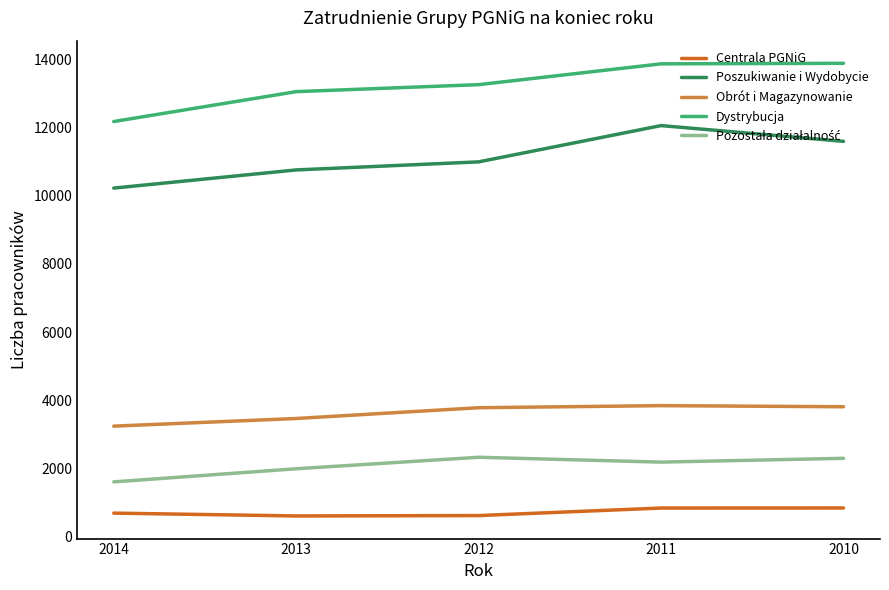

What is the difference between the maximum and second lowest values in the Obrót i Magazynowanie series?

377